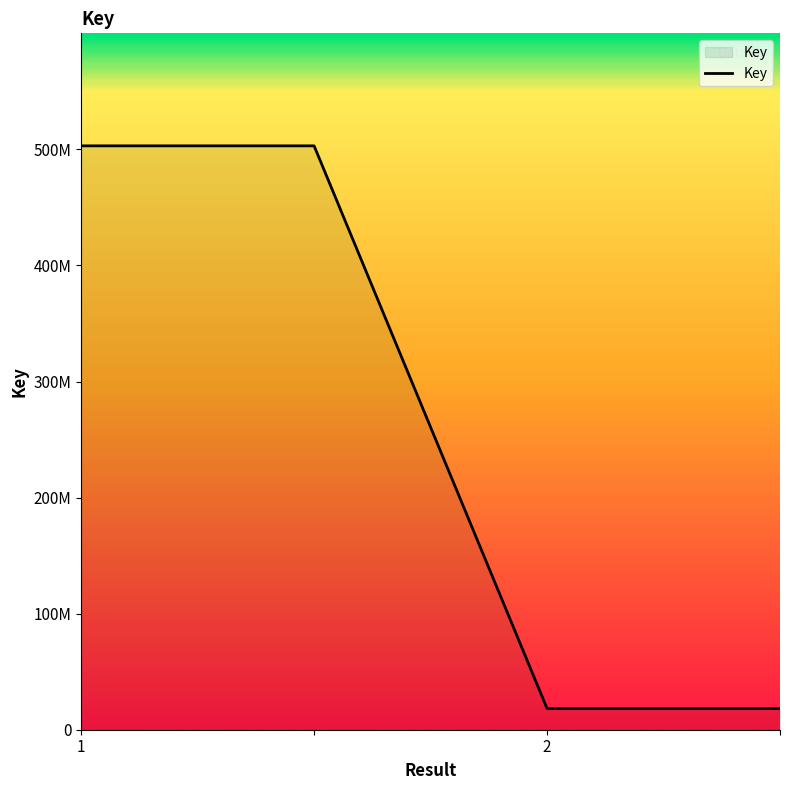

Does the chart have visible grid lines?

No